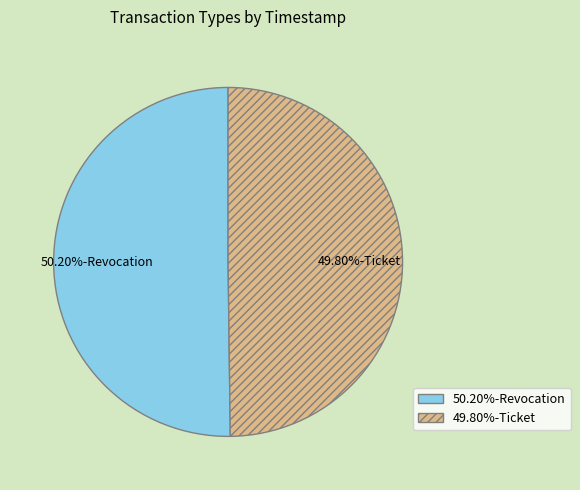

Does any single category account for the majority?

Yes